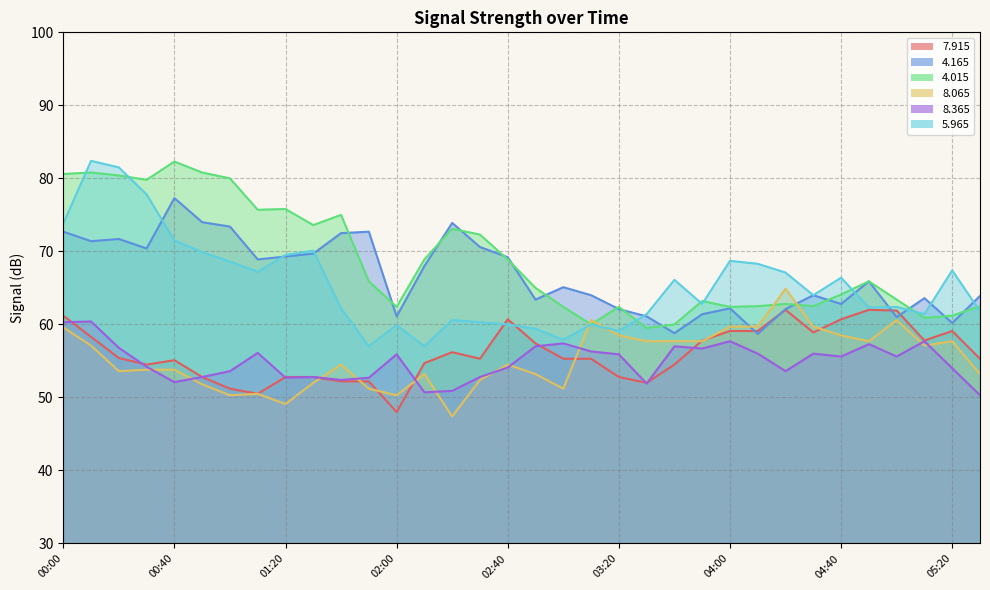

Where is   5.965 nearest to the value 69?

04:00